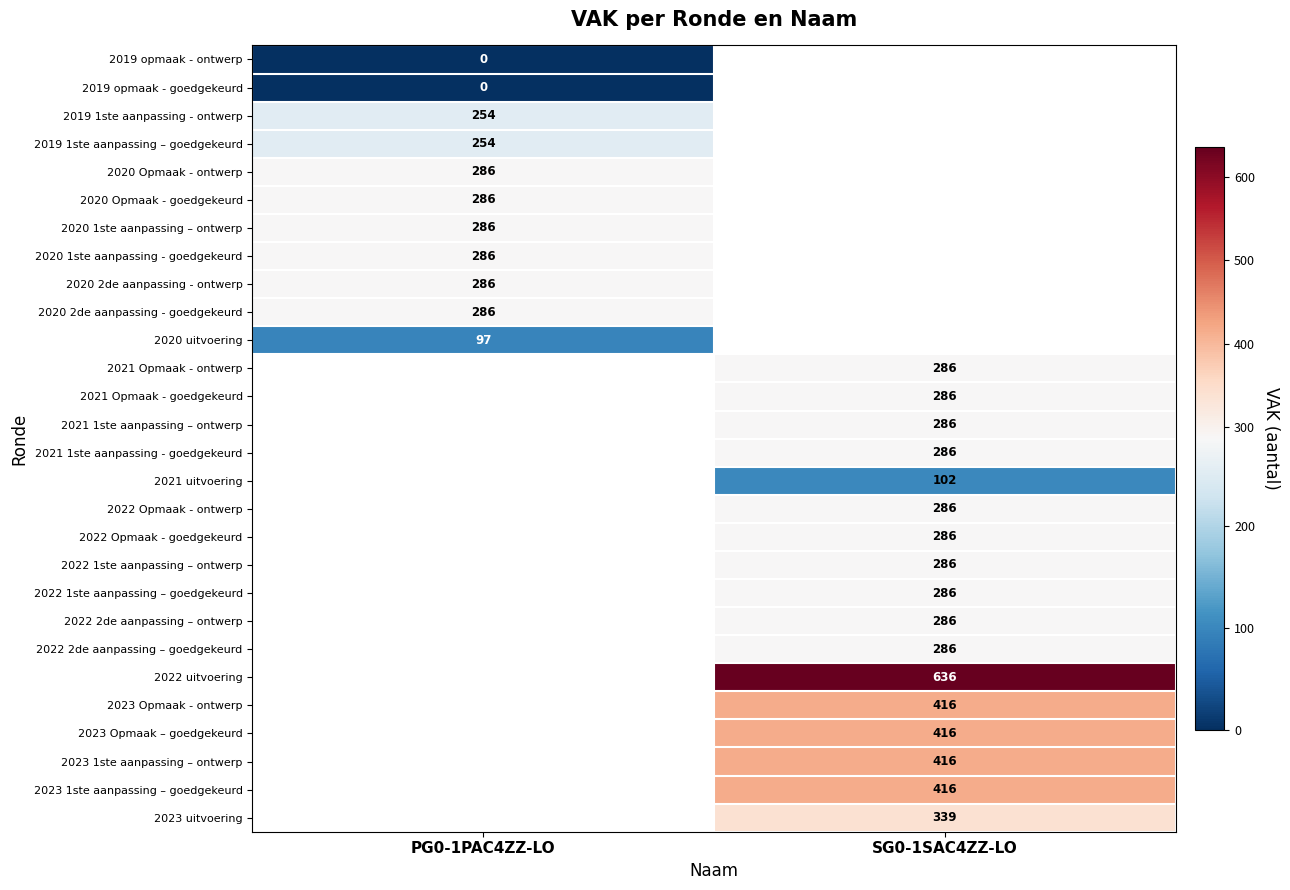

Which has a higher value, SG0-1SAC4ZZ-LO or PG0-1PAC4ZZ-LO?

PG0-1PAC4ZZ-LO